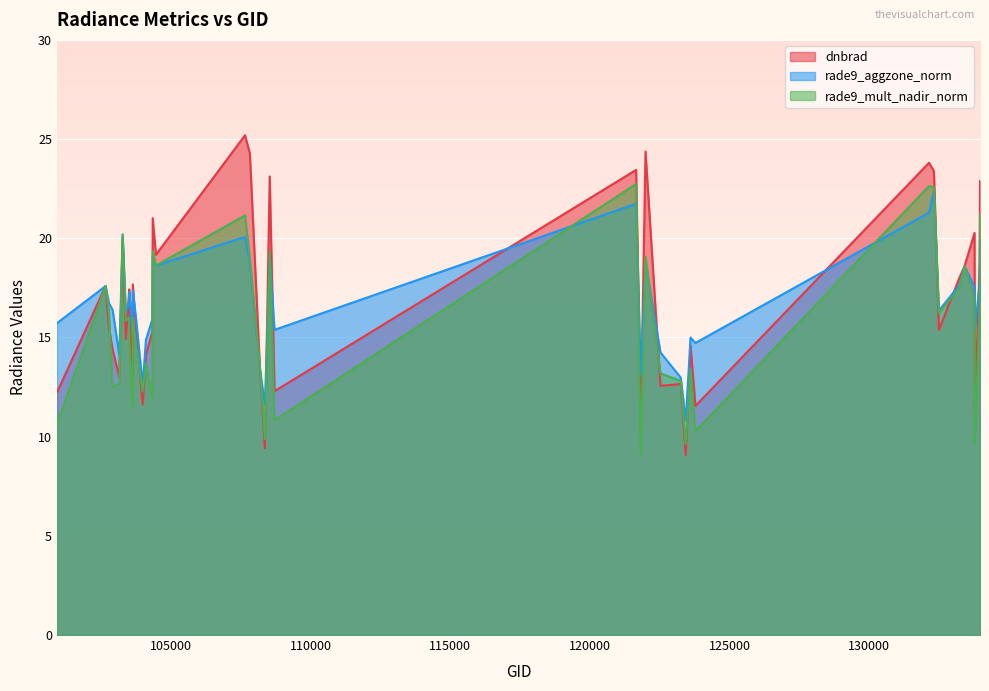

At which category is the sum across all series the highest?

132309